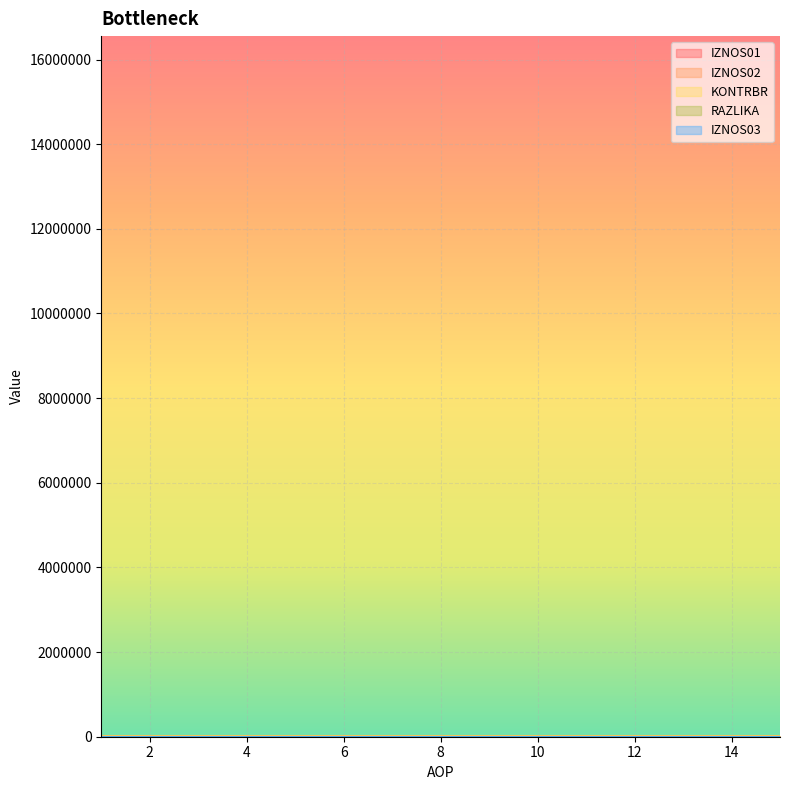

How many lines are shown in the chart?

5